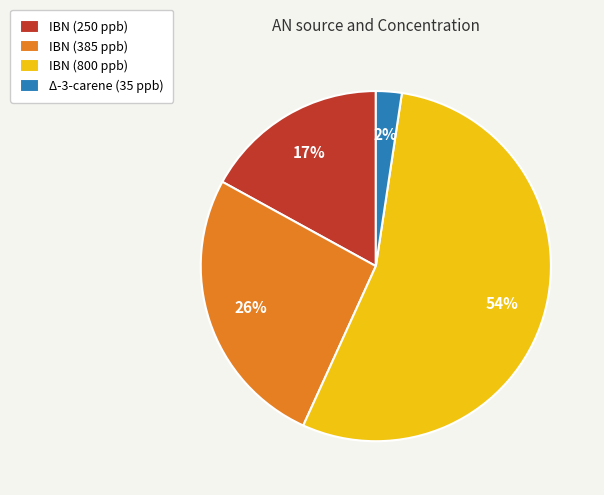

The IBN (250 ppb) slice represents 30% of the pie. True or false?

False